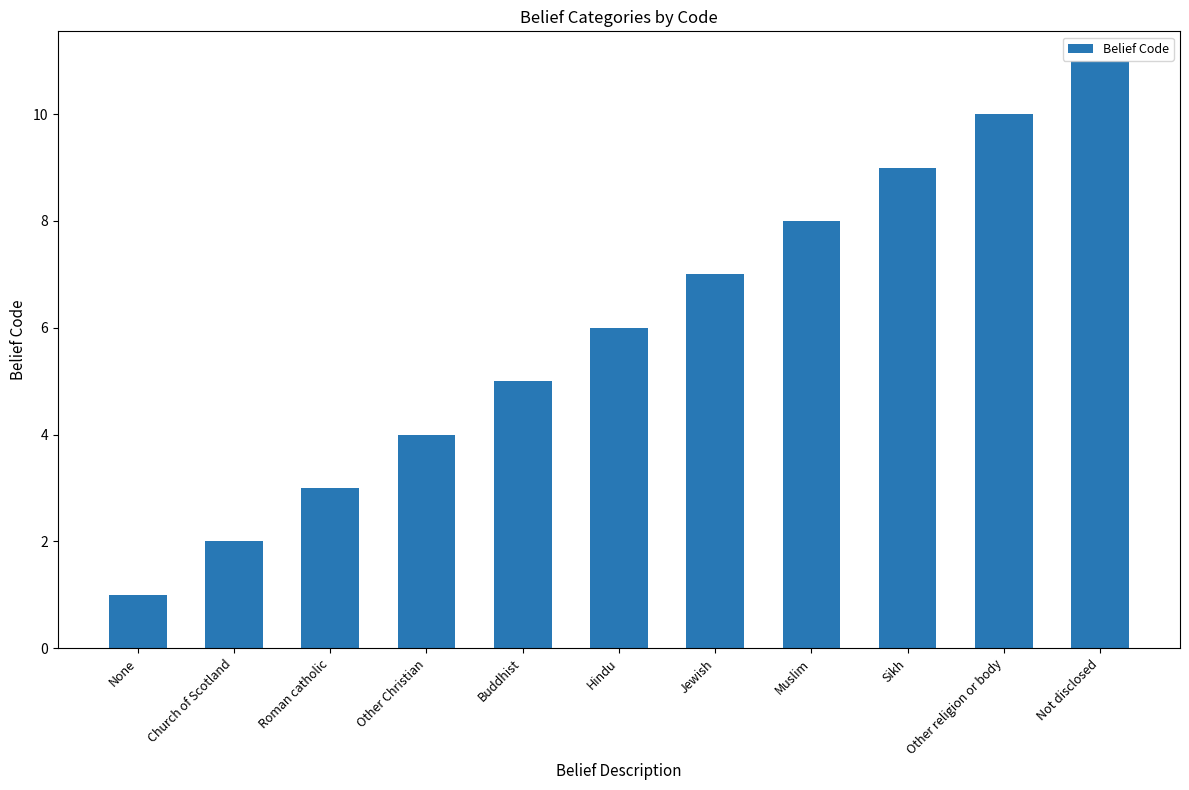

List the labels in order of value, largest first.

Not disclosed, Other religion or body, Sikh, Muslim, Jewish, Hindu, Buddhist, Other Christian, Roman catholic, Church of Scotland, None